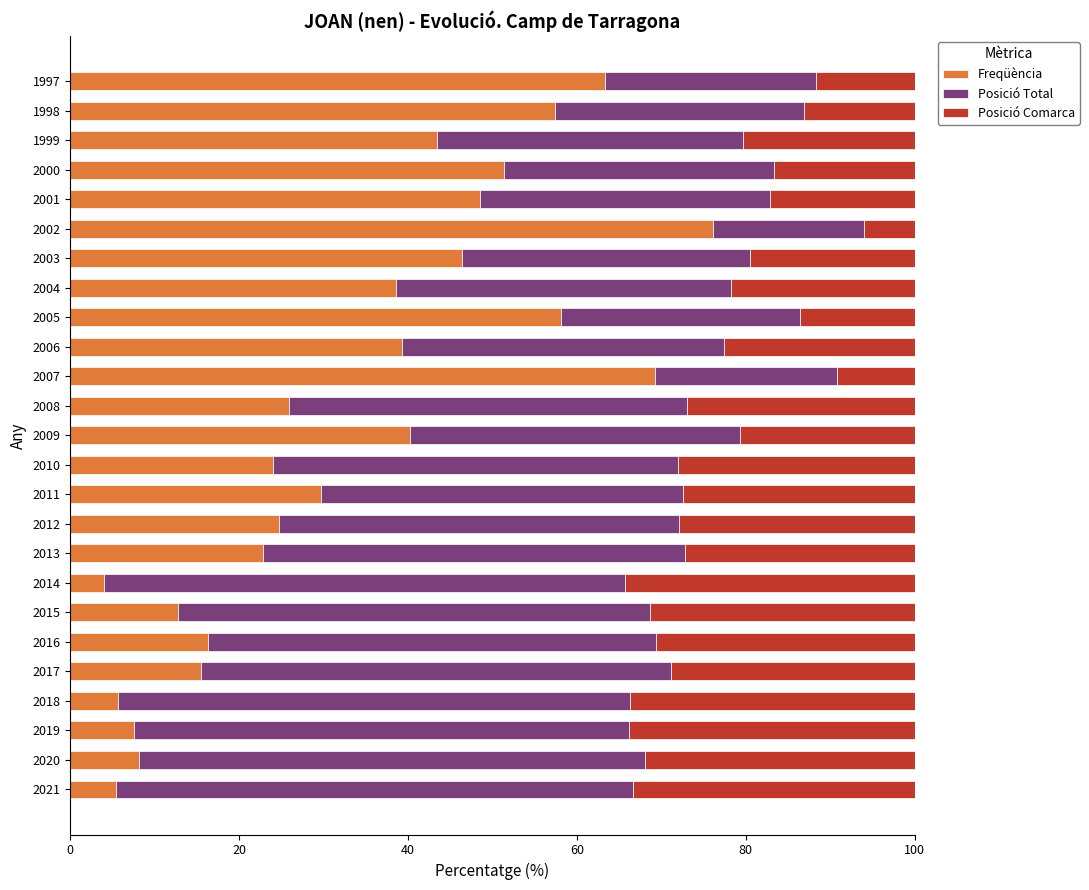

True or false: Freqüència has a value of 38.7 at 2008.

False